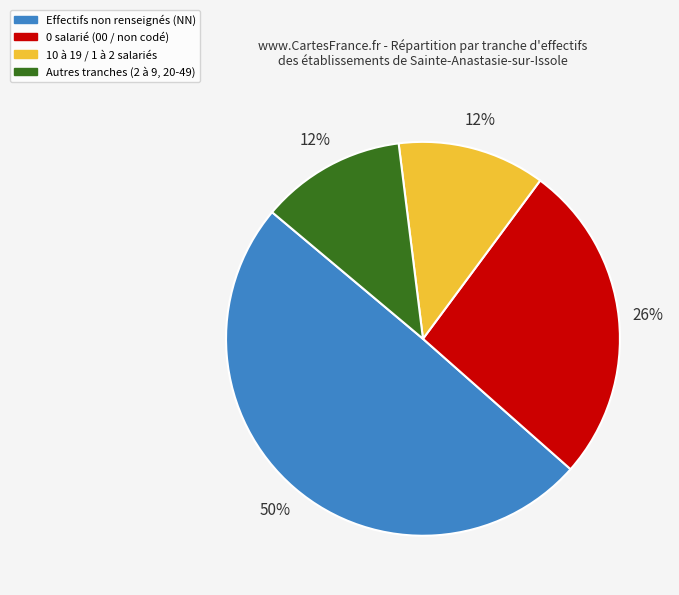

To the nearest percent, what is the average slice percentage?

25%